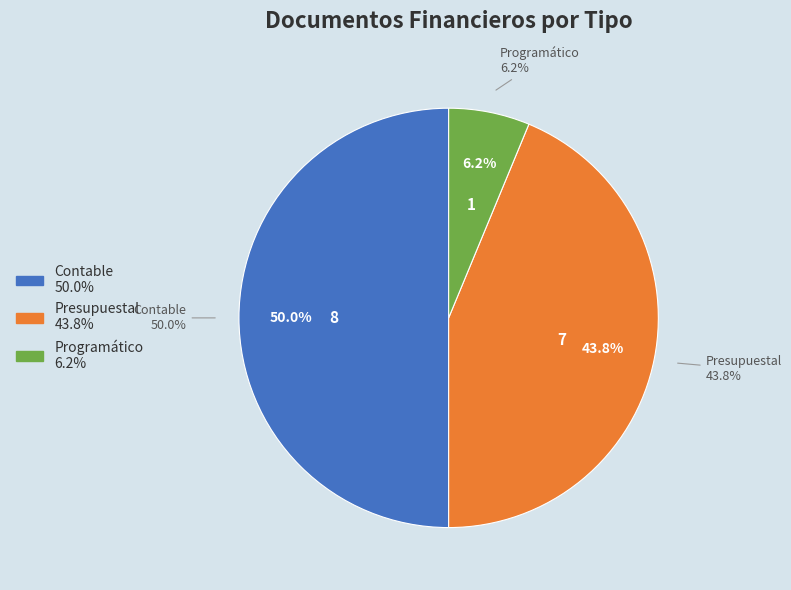

Combined, do 7 and 16 account for over 50%?

No